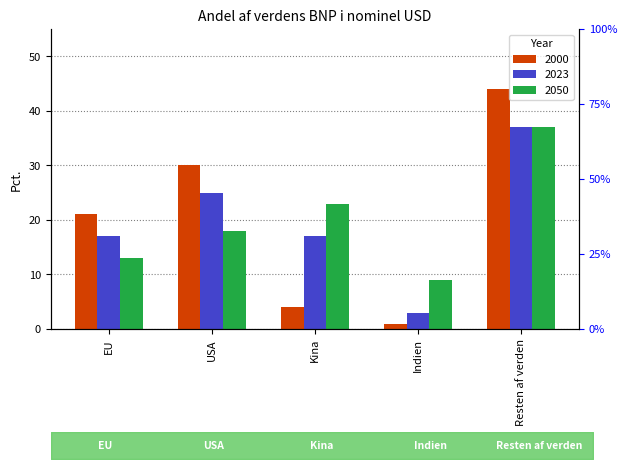

Where does the 2050 series first go above 18?

Kina